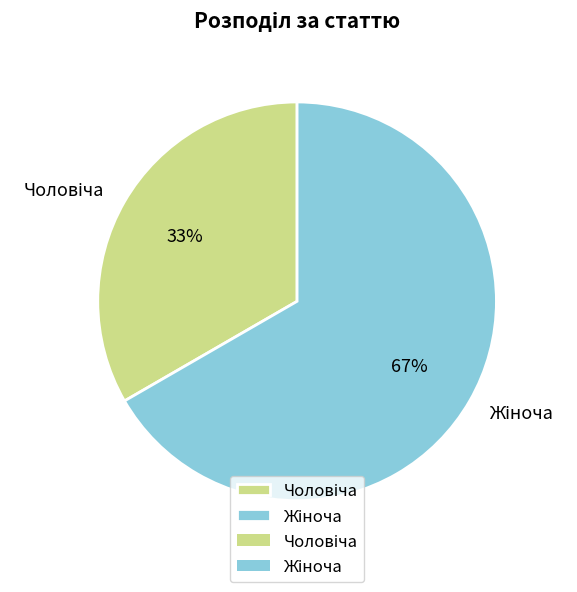

To the nearest percent, what is the average slice percentage?

50%